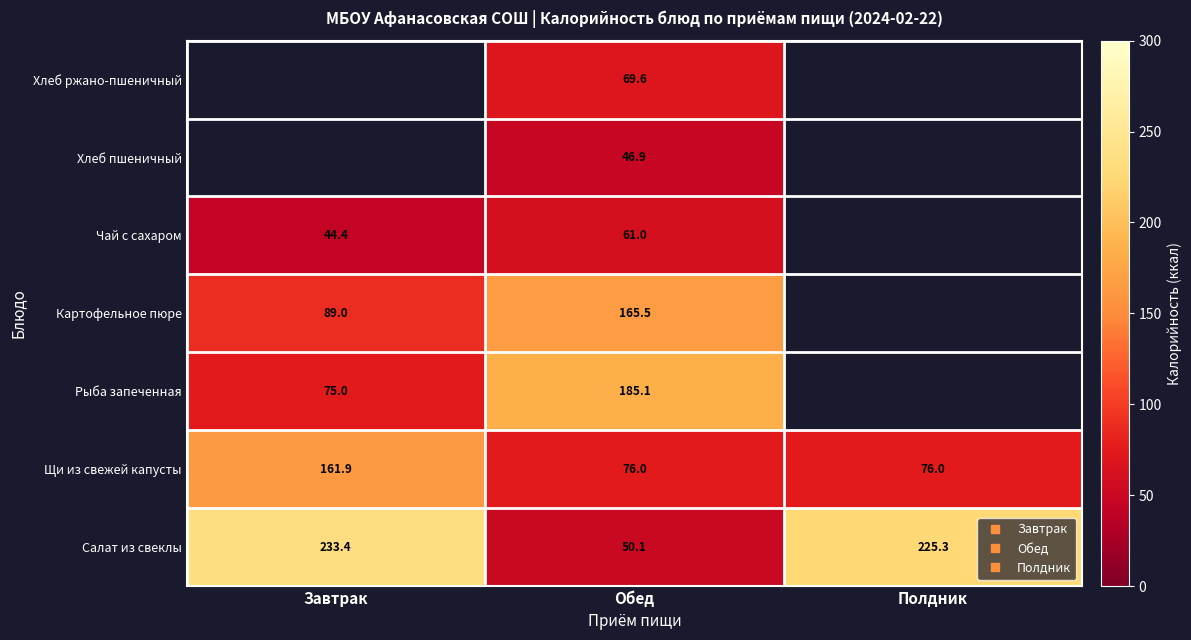

At which category is the sum across all series the highest?

Обед